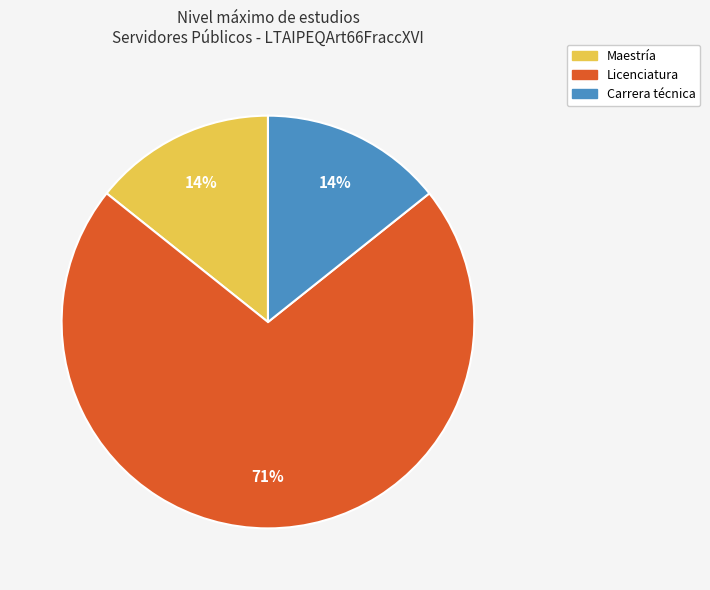

Does any single category account for the majority?

Yes